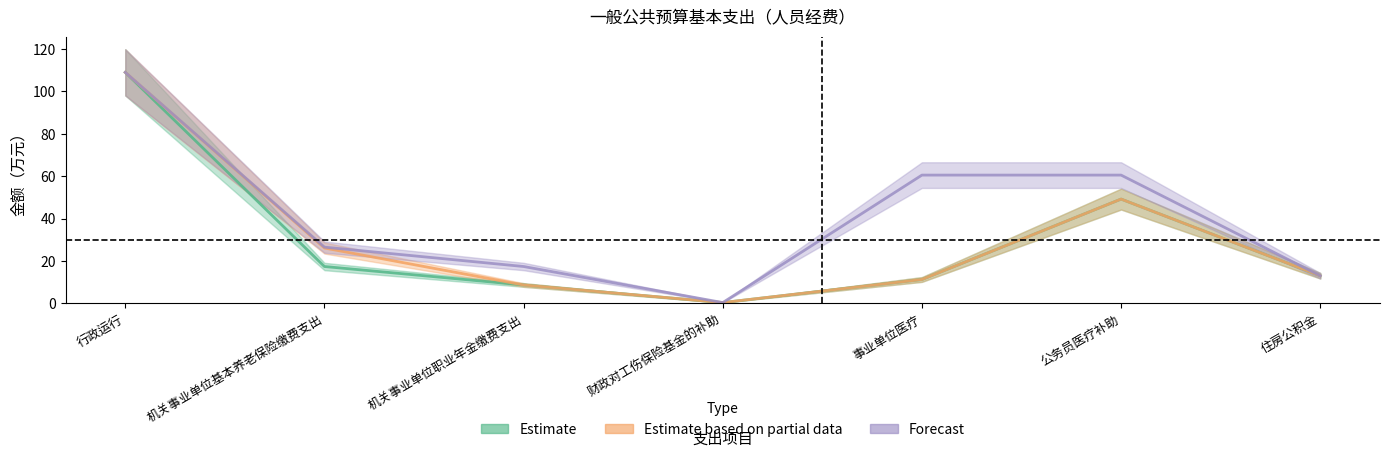

Is this an area chart (filled region under the line)?

No